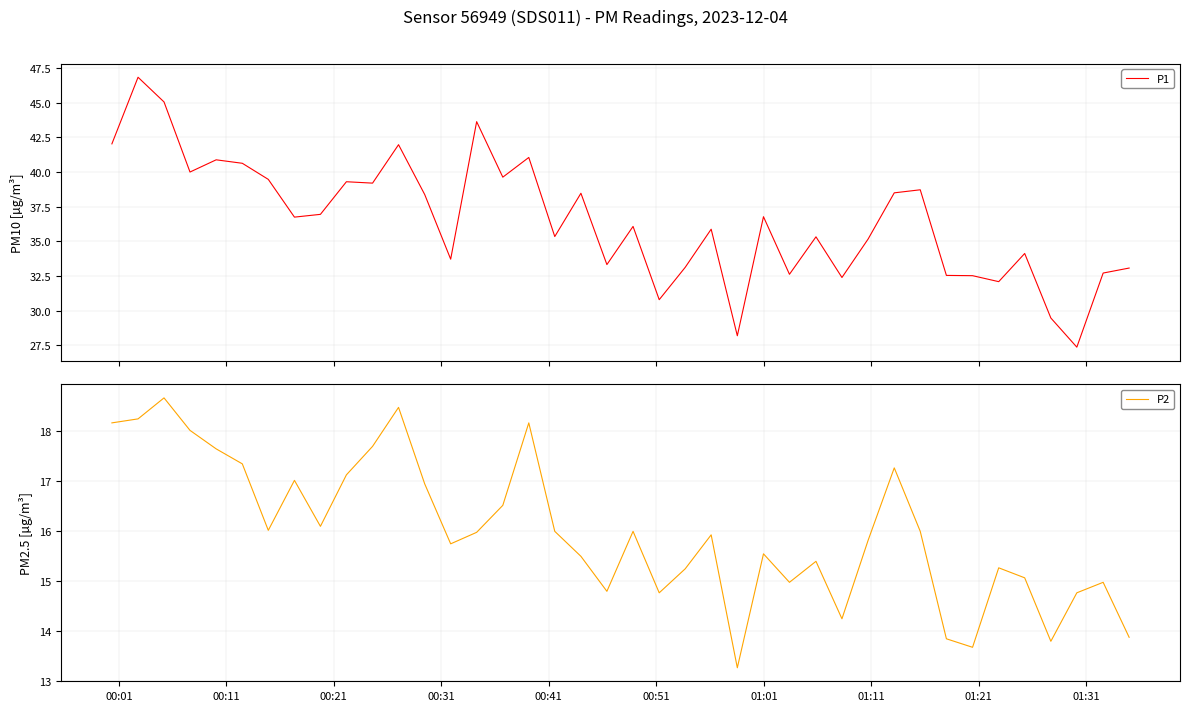

Which series has the largest total across all categories?

P1